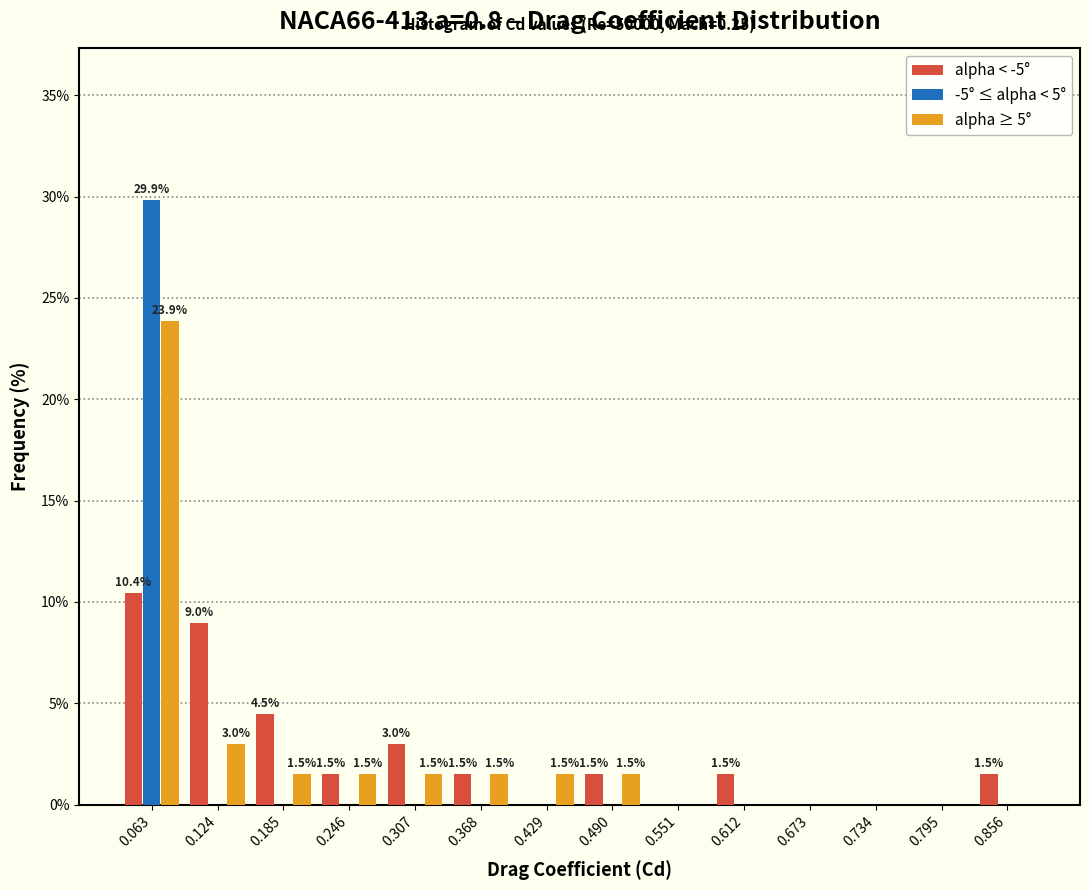

In the -5° ≤ alpha < 5° series, which range on the x-axis has the tallest bar?

0.03 to 0.09